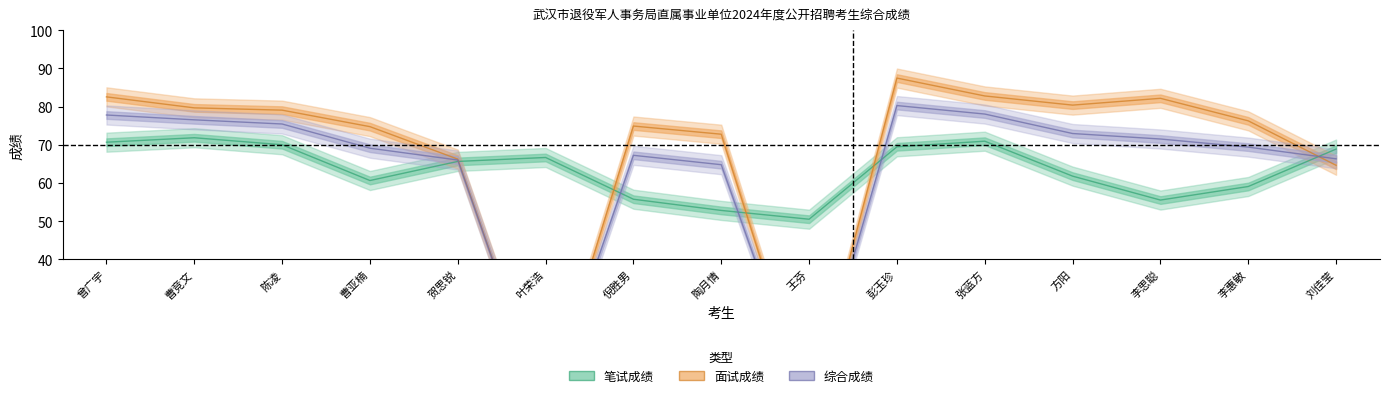

What is the sum of all 笔试成绩 values?

950.1